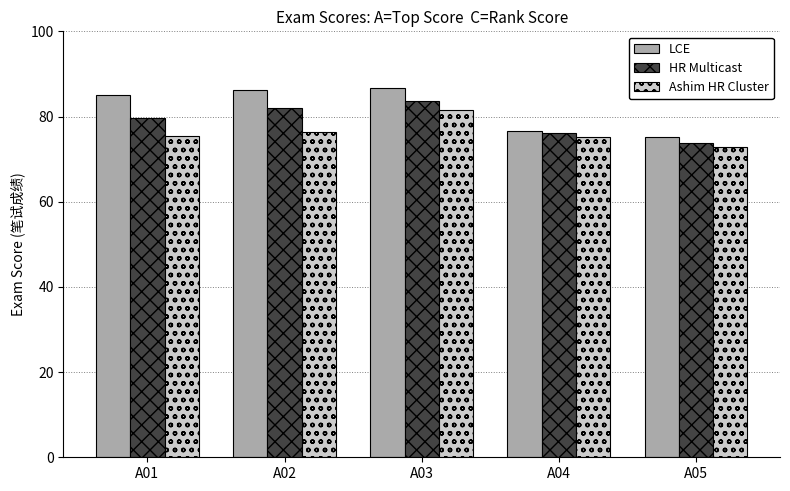

Which category has the lowest value in the Ashim HR Cluster series?

A05